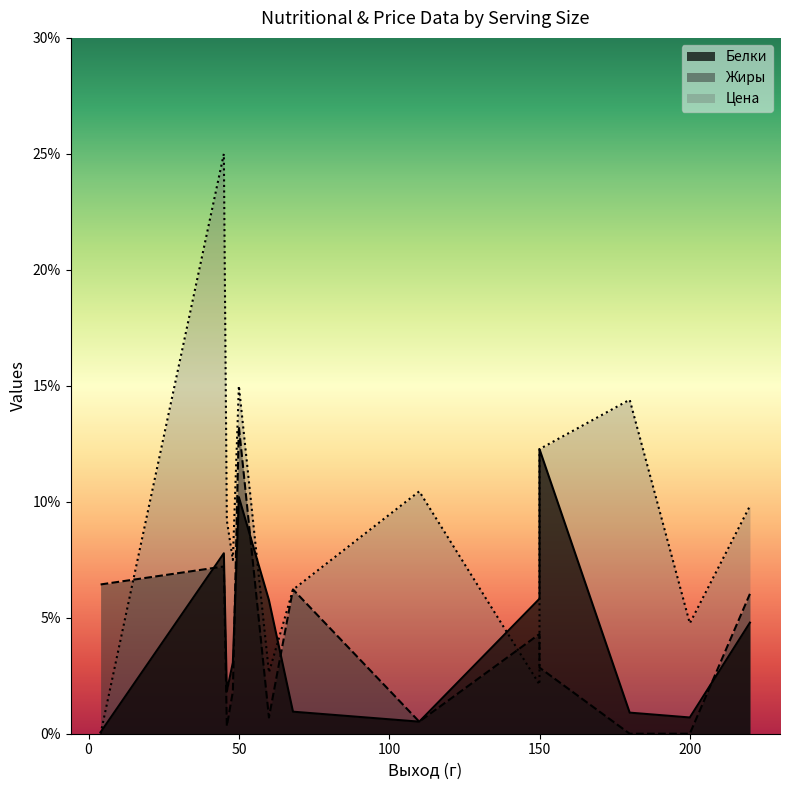

Which series changed the most between 60 and 110?

Цена